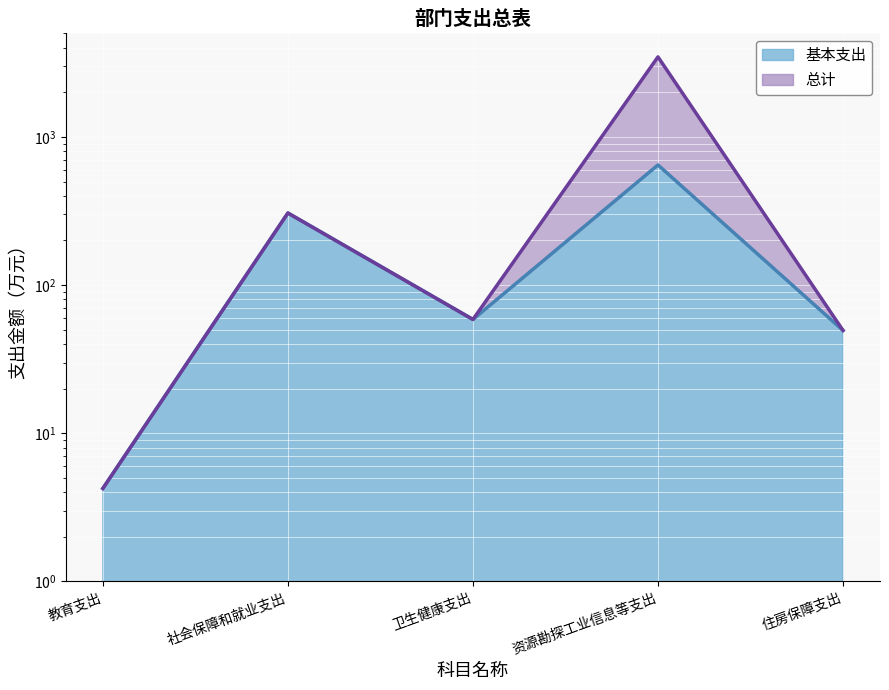

In 基本支出, how many points are higher than both neighbors (excluding endpoints)?

2